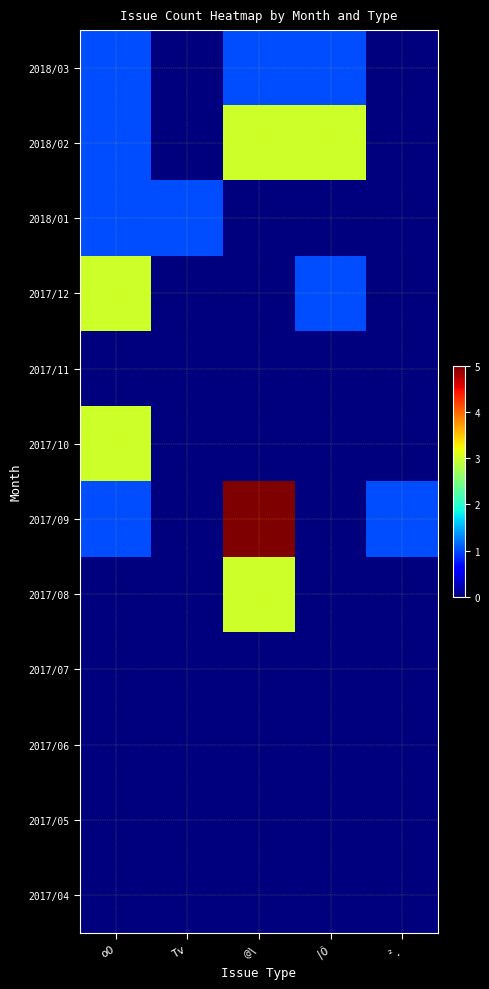

What is the spread (max minus min) of values at @\?

5